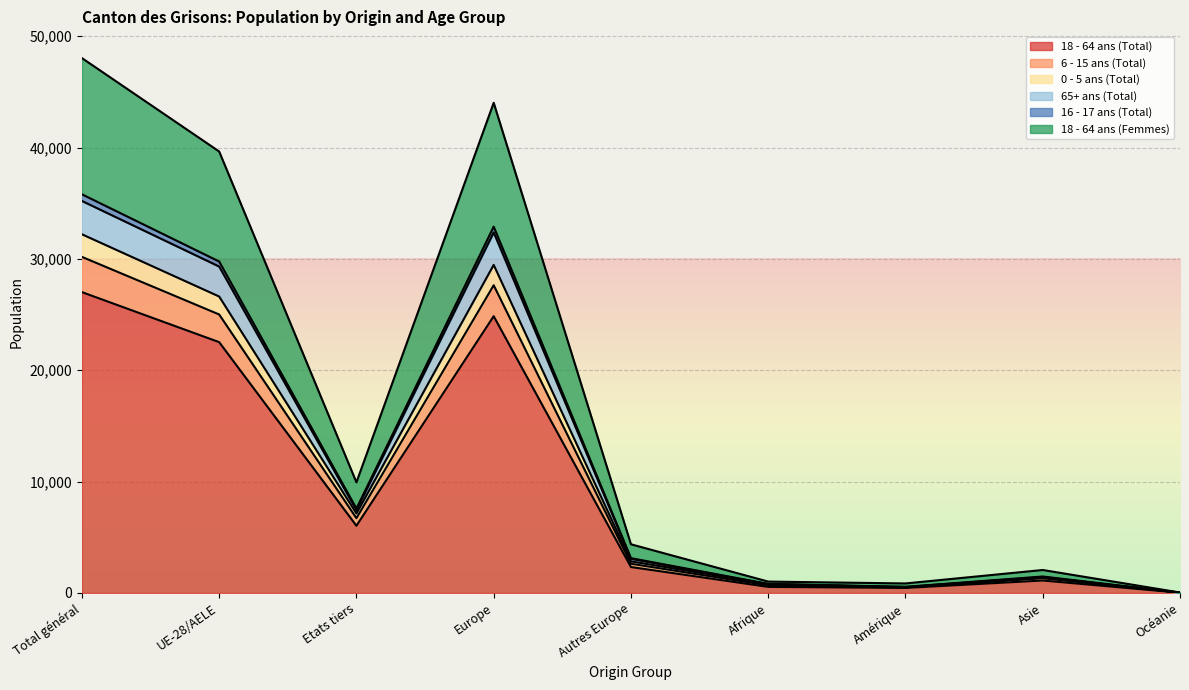

Which category has the highest value in the 18 - 64 ans (Total) series?

Total général